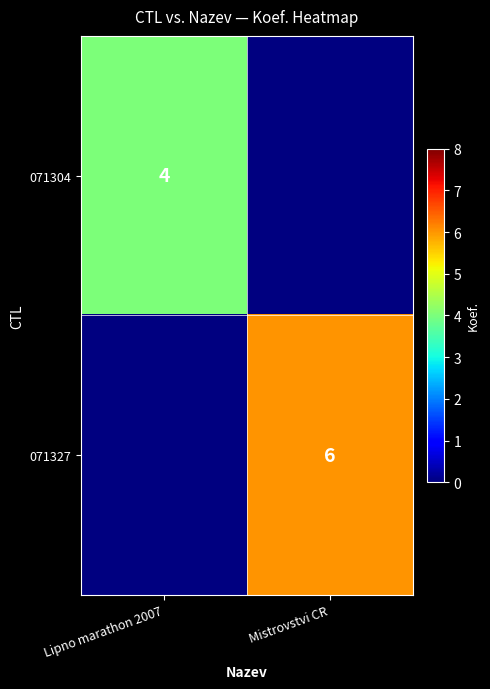

At how many categories does at least one series exceed 4?

1